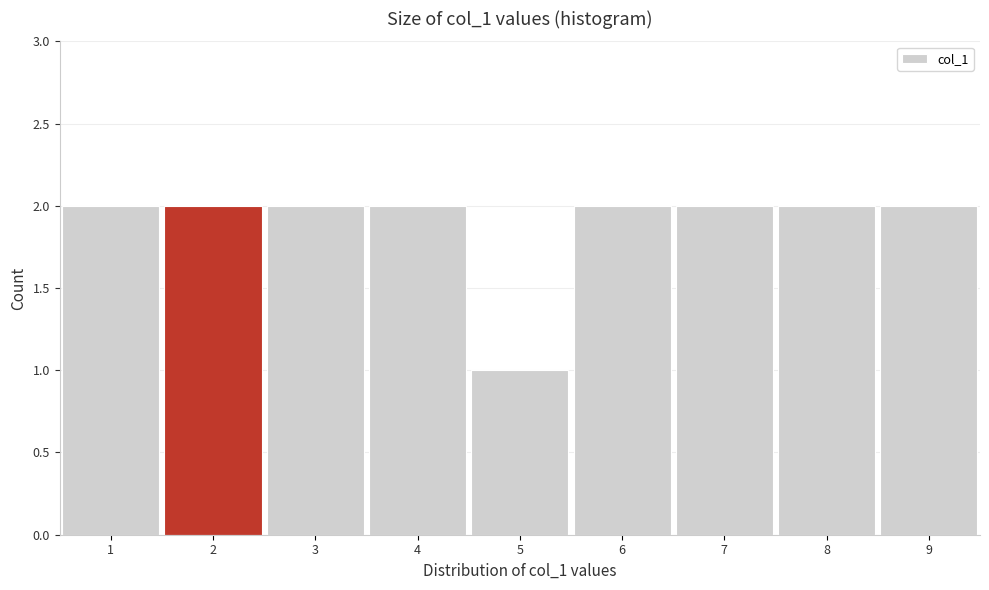

Reading left to right, list every bar in this chart as the range it spans on the x-axis followed by its height. The values are not printed on the chart, so give them approximately, as read against the axis.

0.5 to 1.5: 2
1.5 to 2.5: 2
2.5 to 3.5: 2
3.5 to 4.5: 2
4.5 to 5.5: 1
5.5 to 6.5: 2
6.5 to 7.5: 2
7.5 to 8.5: 2
8.5 to 9.5: 2